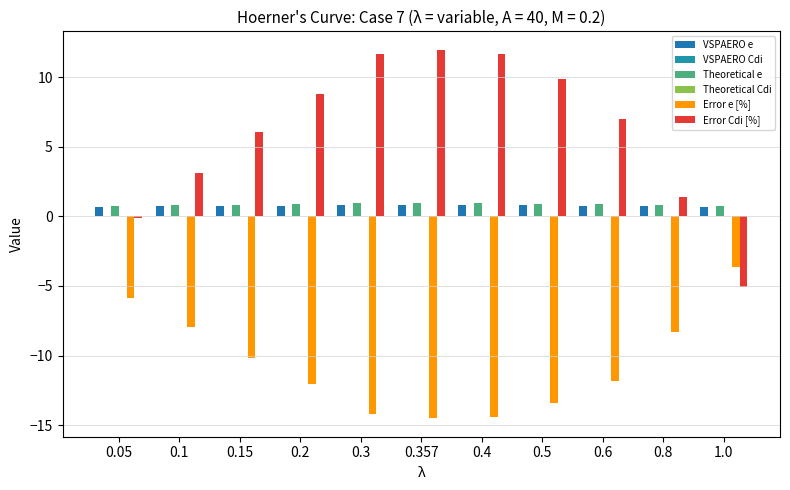

What is the average value of the Theoretical e series?

0.9